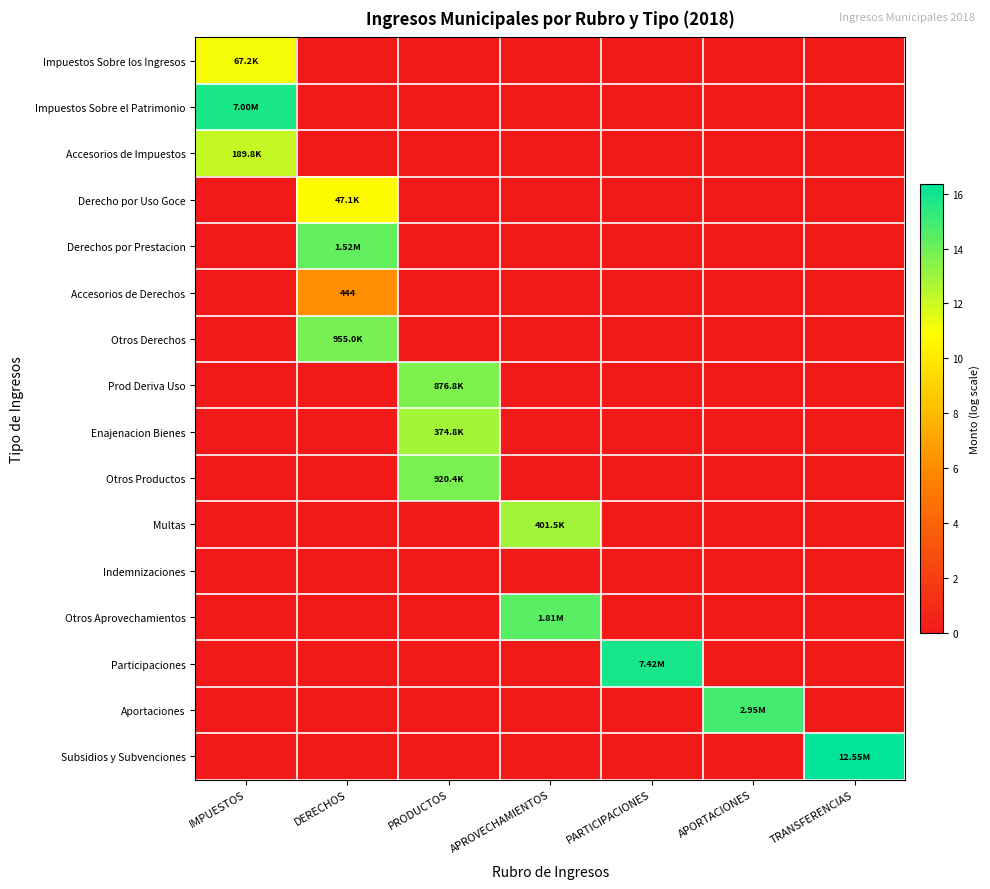

The value of Otros Derechos at IMPUESTOS is 0.0. True or false?

True